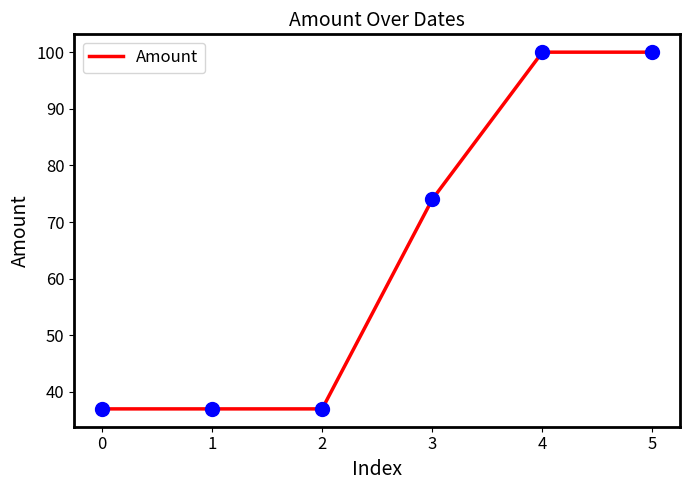

What is the ratio of the value at 5 to the value at 4?

1.0